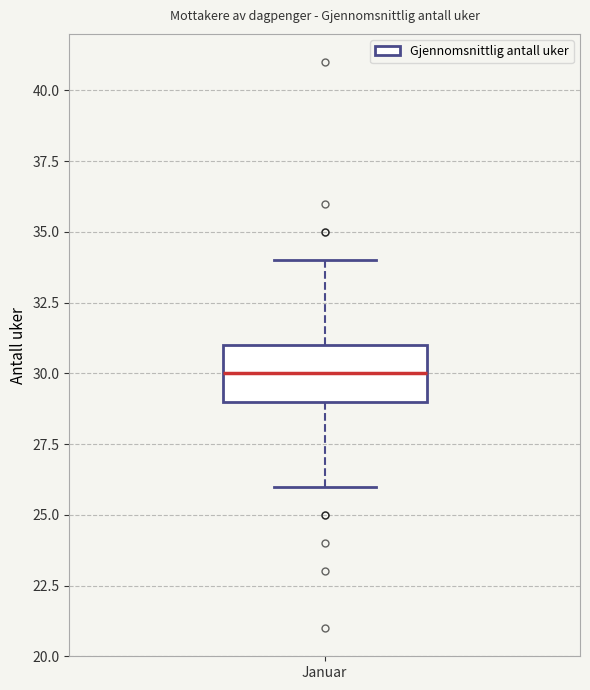

Read this box plot against the y-axis: the position of the median line, the range covered by the box, and the ends of both whiskers. The values are not printed on the chart, so give them approximately, as read against the axis.

median 30, box 29 to 31, whiskers 26 to 34